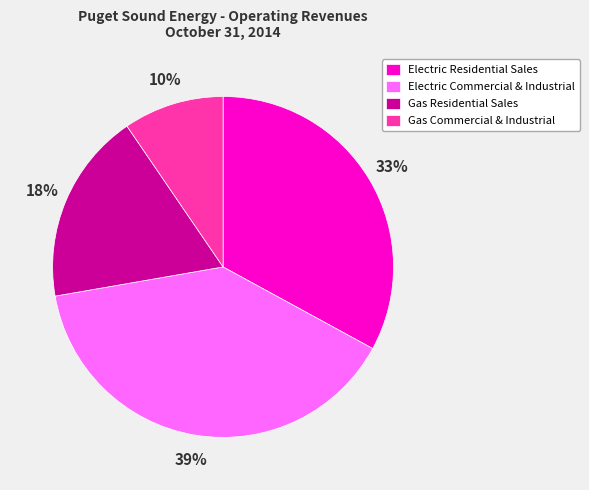

To the nearest percent, what is the difference between the Electric Residential Sales and Gas Residential Sales slice percentages?

15%